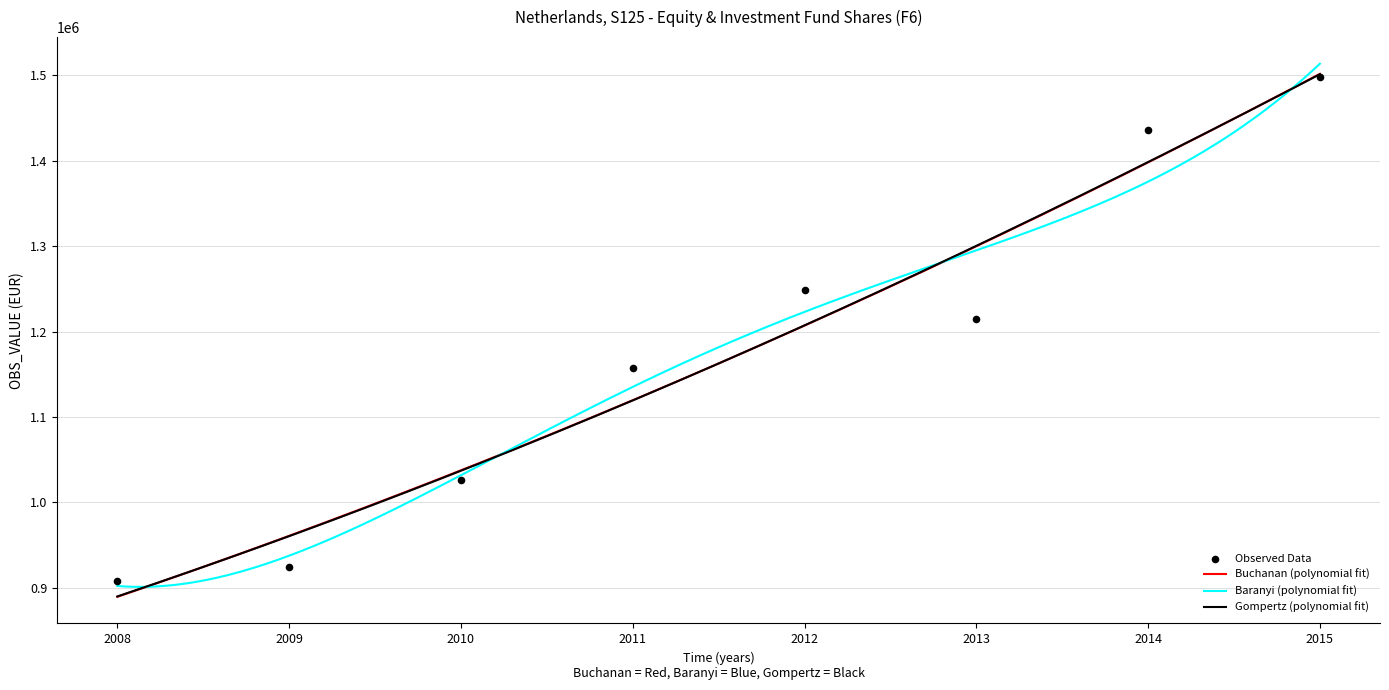

What is the change in value from 2011 to 2012?

+90905